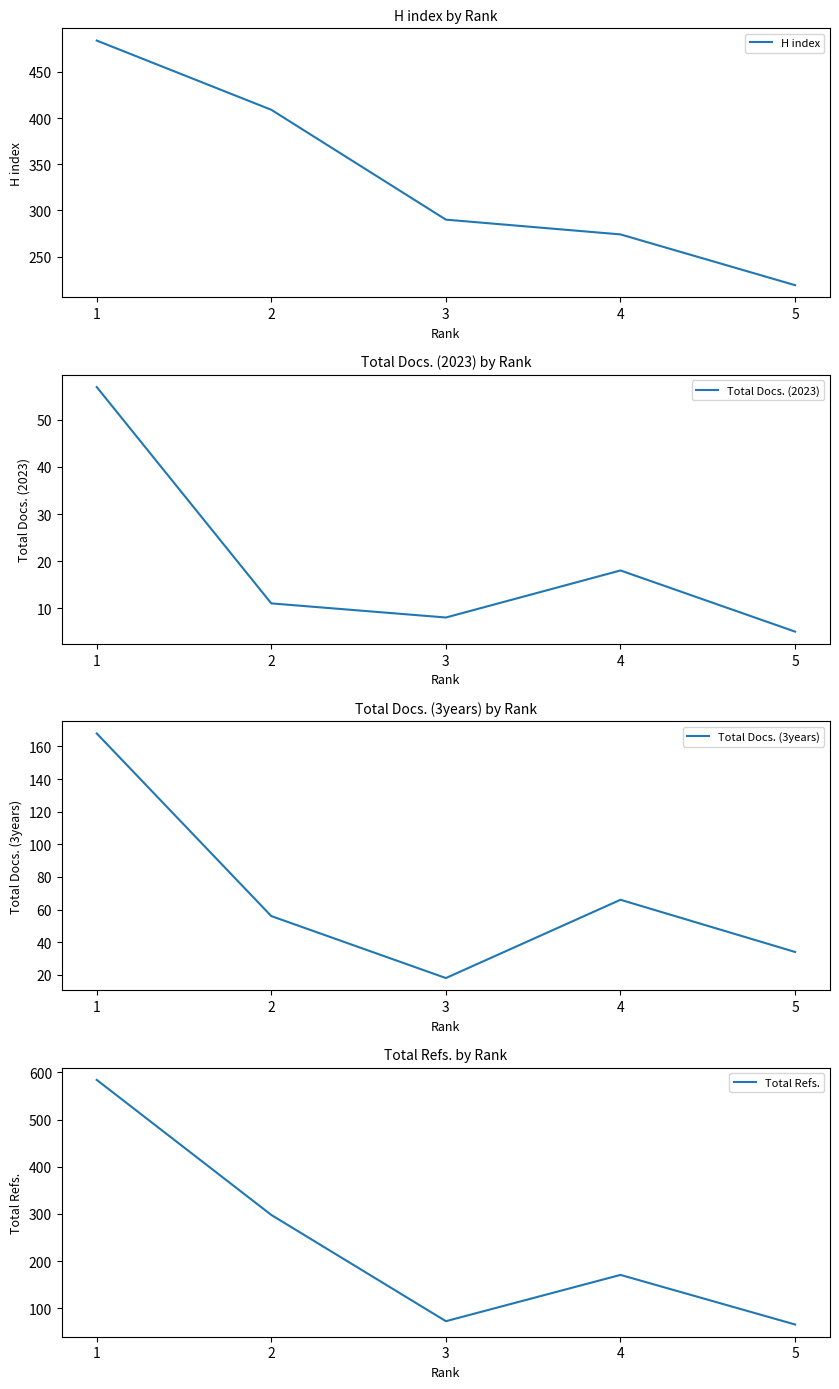

List the series in order of their overall mean, highest first.

H index, Total Refs., Total Docs. (3years), Total Docs. (2023)